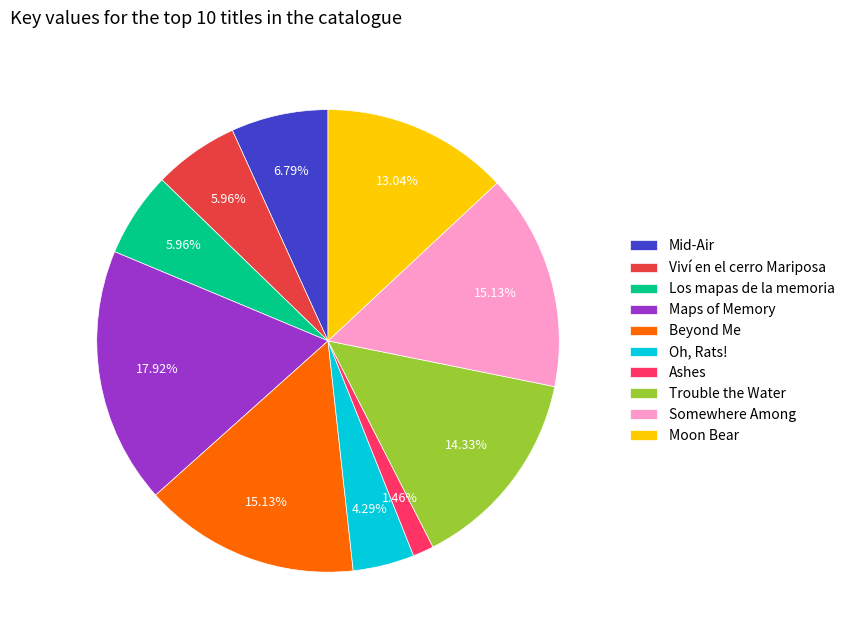

Combined, do Maps of Memory and Trouble the Water account for over 50%?

No